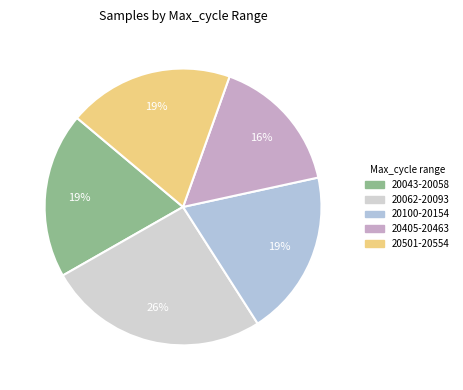

How many segments does this pie chart have?

5